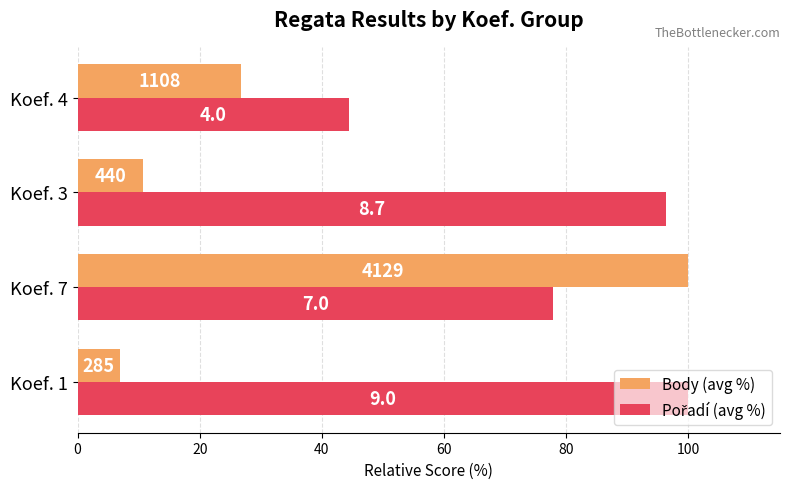

Reading left to right, what are all the values shown in this chart?

Body (avg %): 6.9	100.0	10.7	26.8
Pořadí (avg %): 100.0	77.8	96.3	44.4